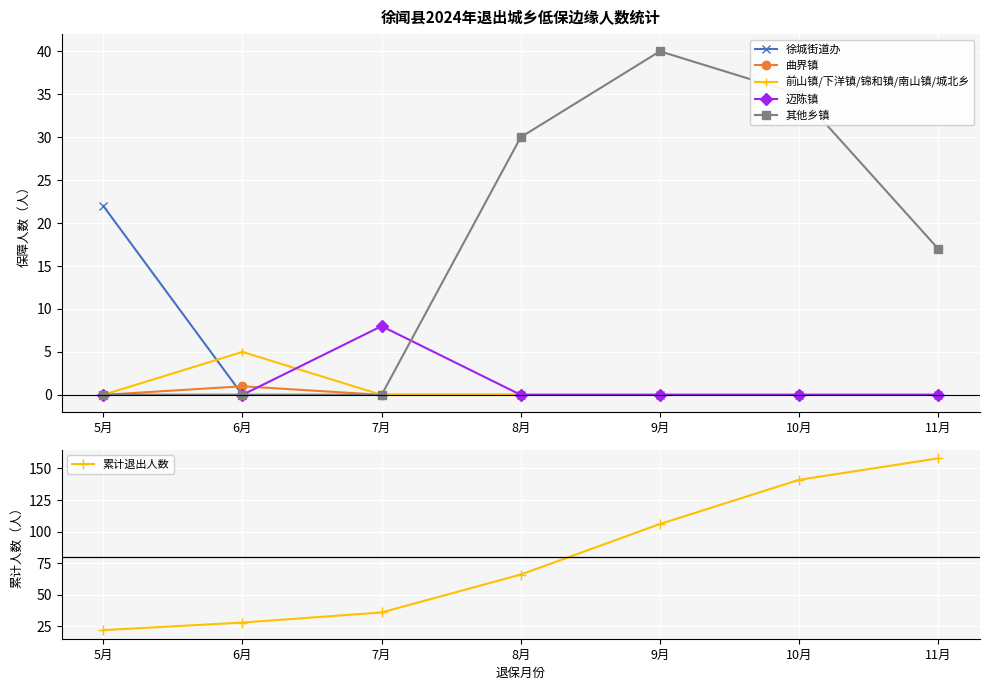

How many values in 迈陈镇 are above zero?

1